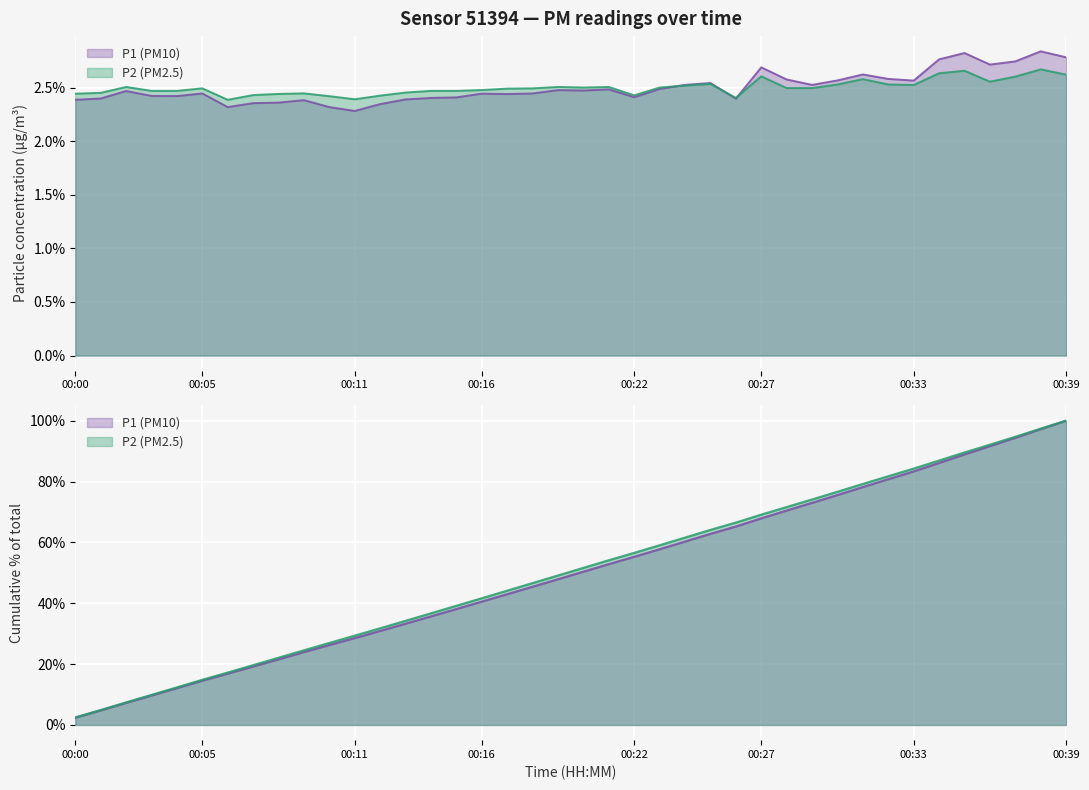

Is it true that P1 equals 1.2 at 00:31?

False